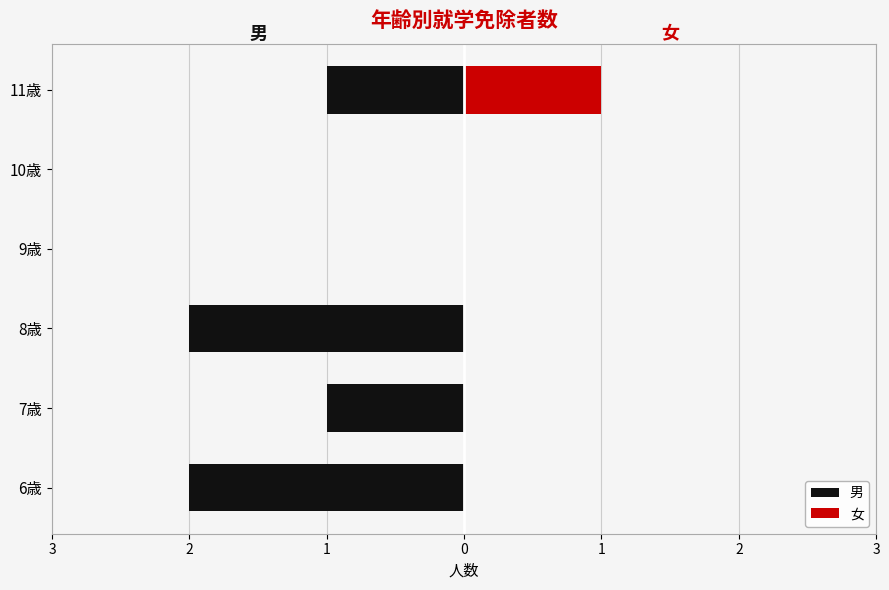

How many data points in 男 are less than -1?

2